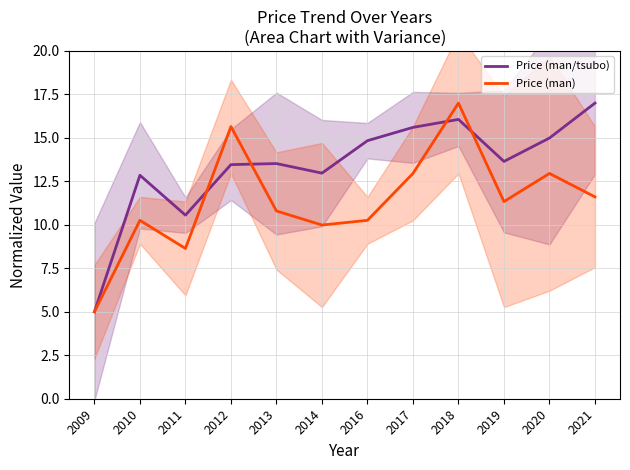

How many lines are shown in the chart?

2